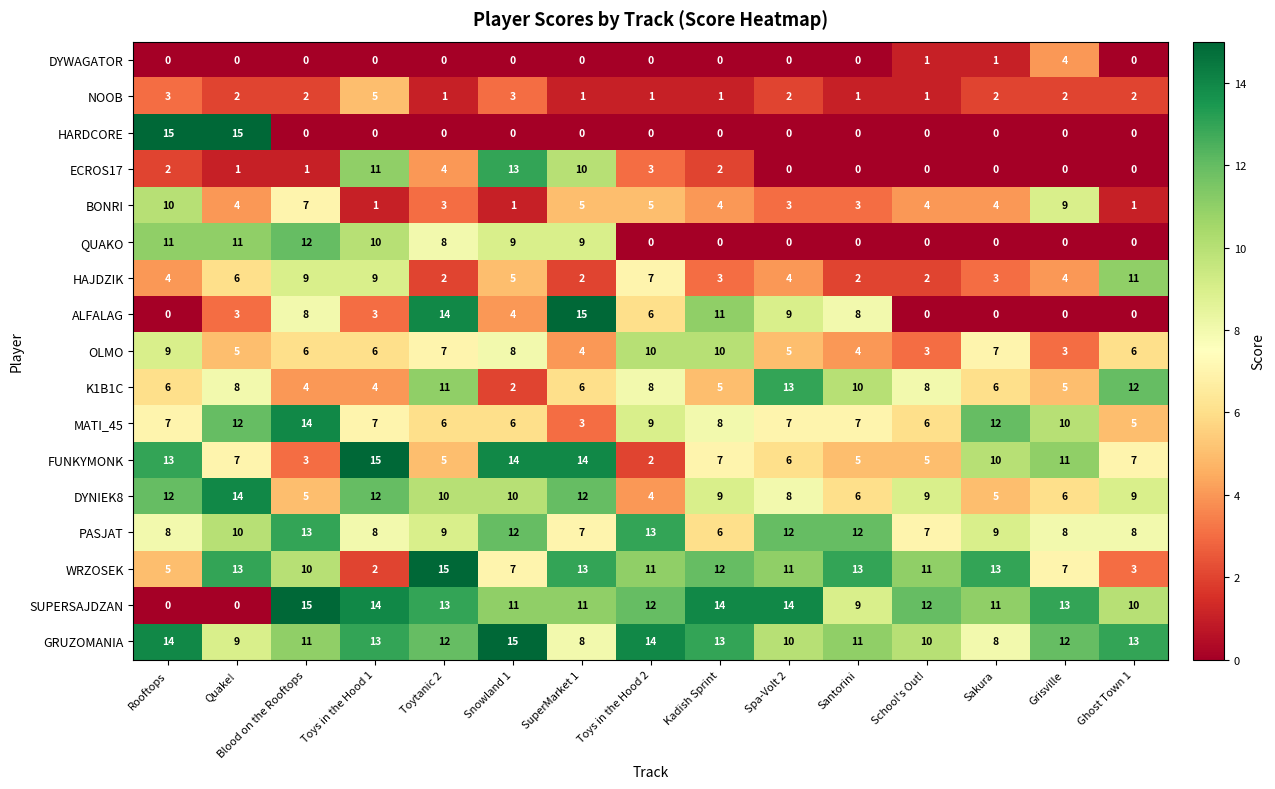

Which series changed the most between Toytanic 2 and SuperMarket 1?

FUNKYMONK